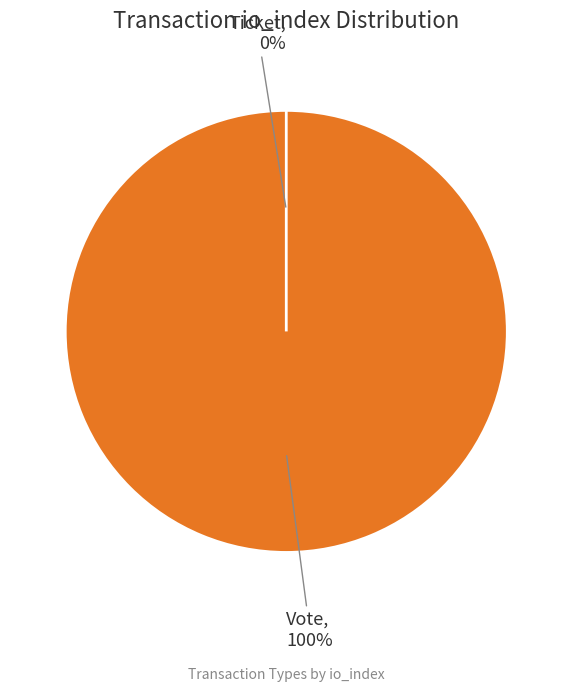

How many segments does this pie chart have?

2